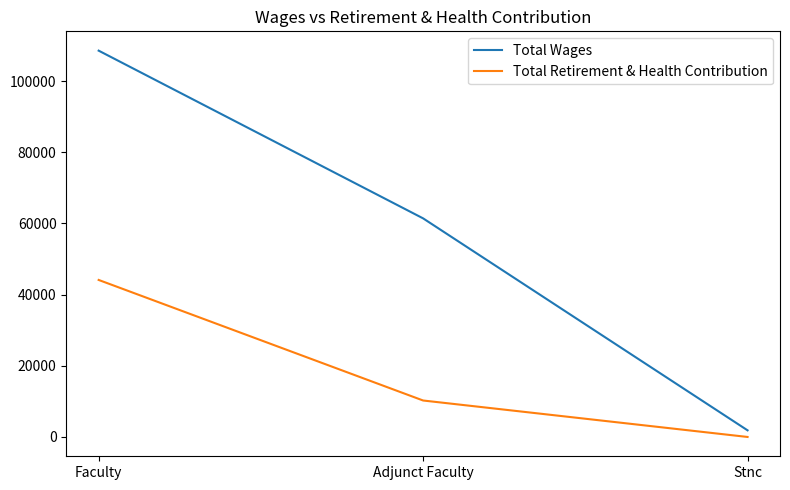

What is the approximate value of Total Wages at Stnc, to the nearest 50?

1850